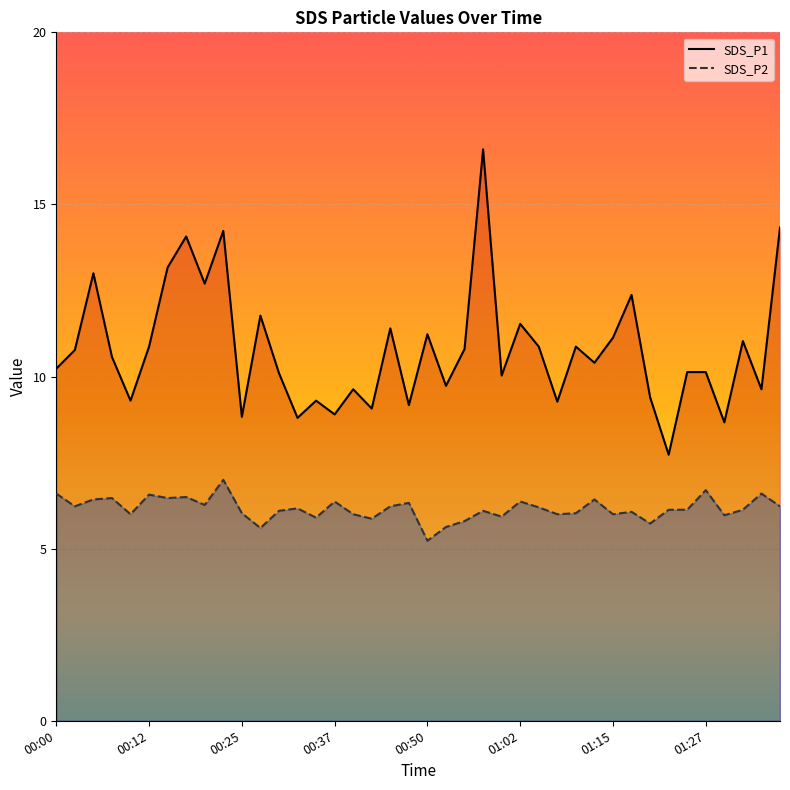

What is the highest value of the SDS_P1 series?

16.6